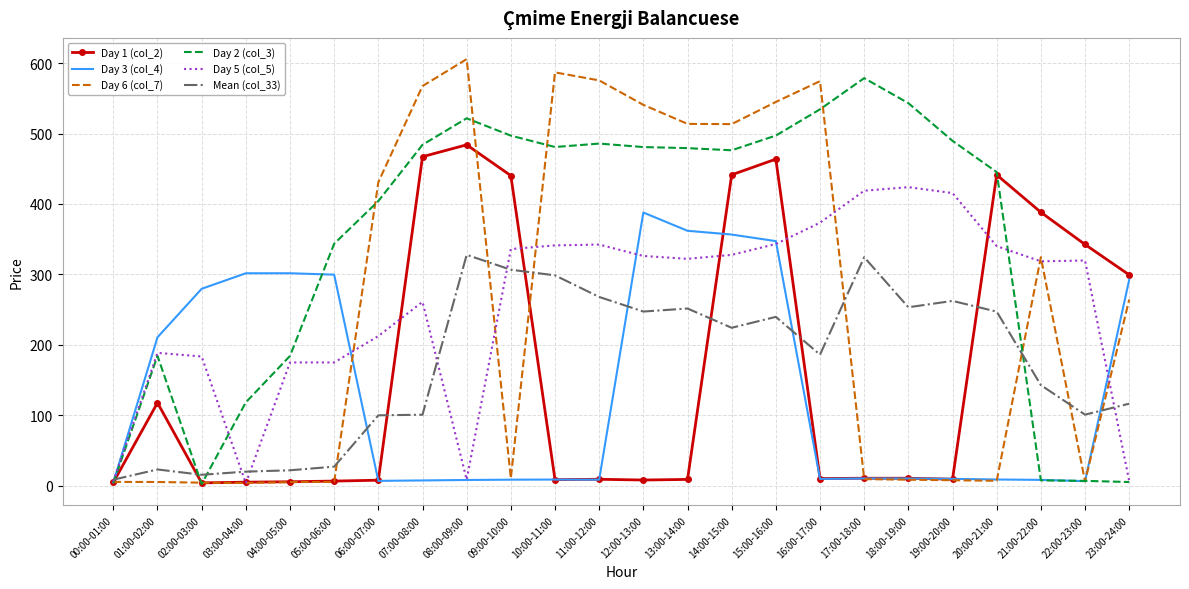

List the series in order of their peak value, lowest first.

Mean (col_33), Day 3 (col_4), Day 5 (col_5), Day 1 (col_2), Day 2 (col_3), Day 6 (col_7)